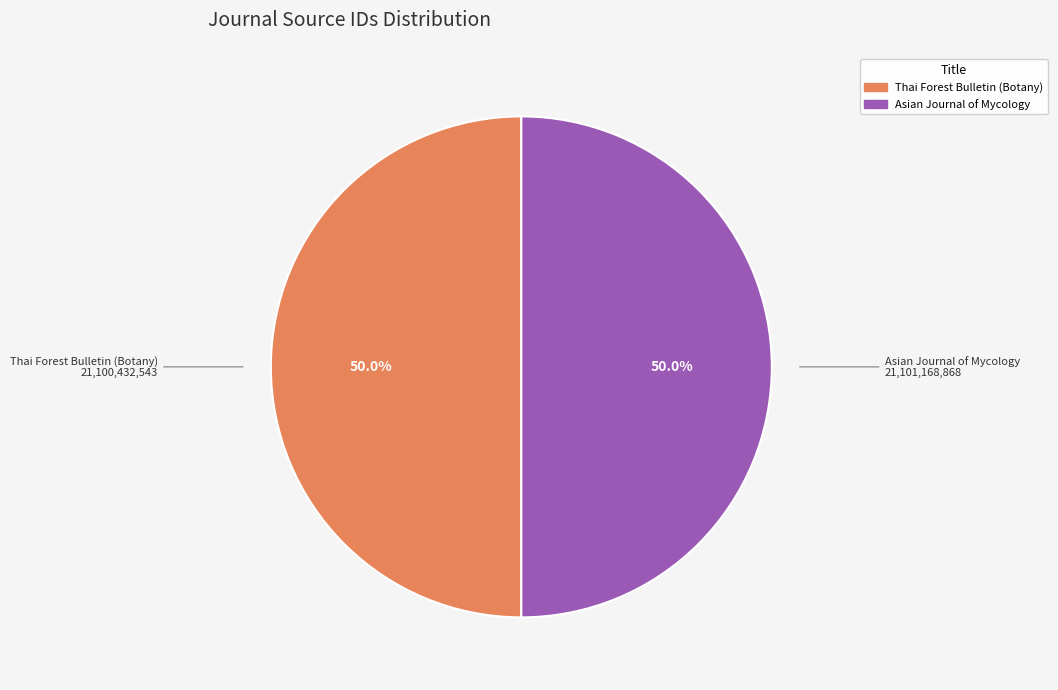

Combined, do Asian Journal of Mycology and Thai Forest Bulletin (Botany) account for over 50%?

Yes